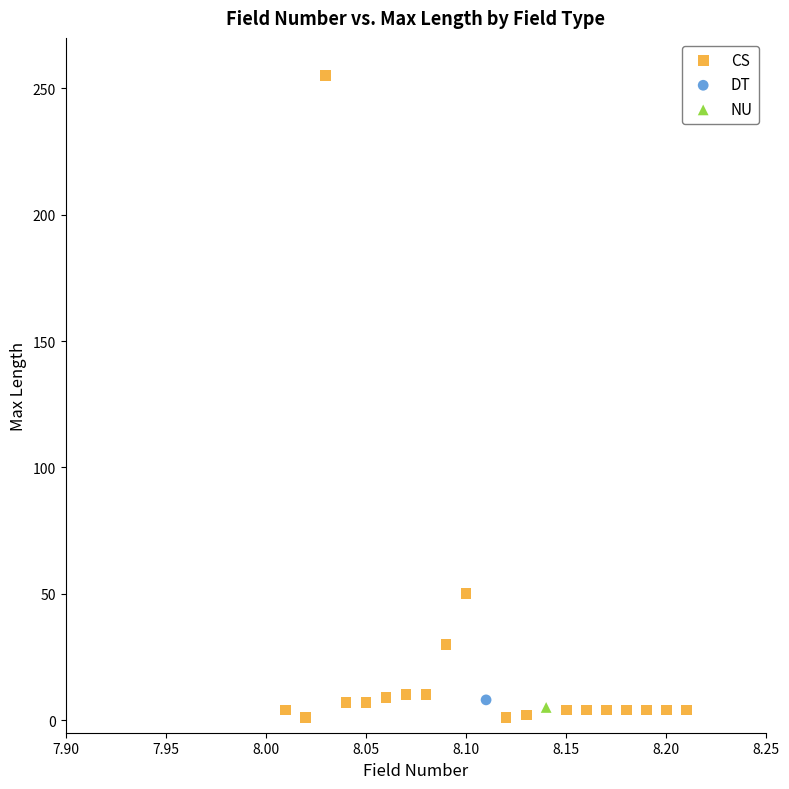

What are all the series names shown in the legend?

CS, DT, NU